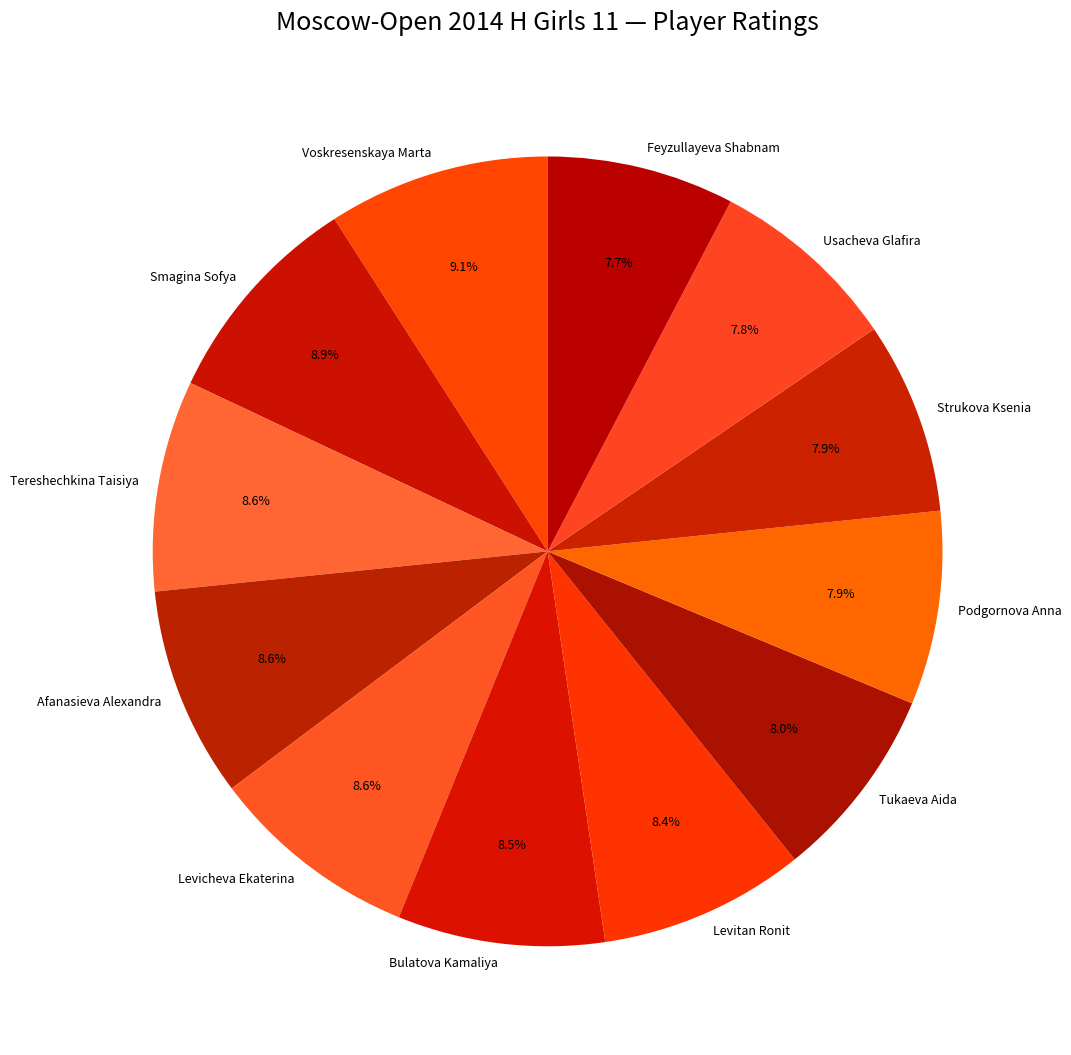

Do Feyzullayeva Shabnam and Usacheva Glafira together represent more than half of the pie?

No